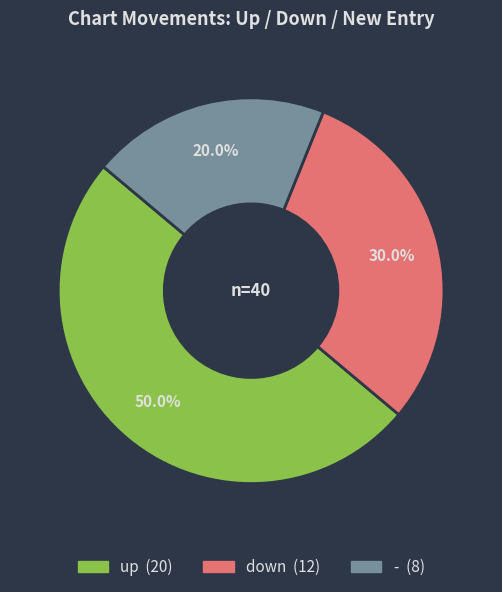

Which slice is the smallest?

-